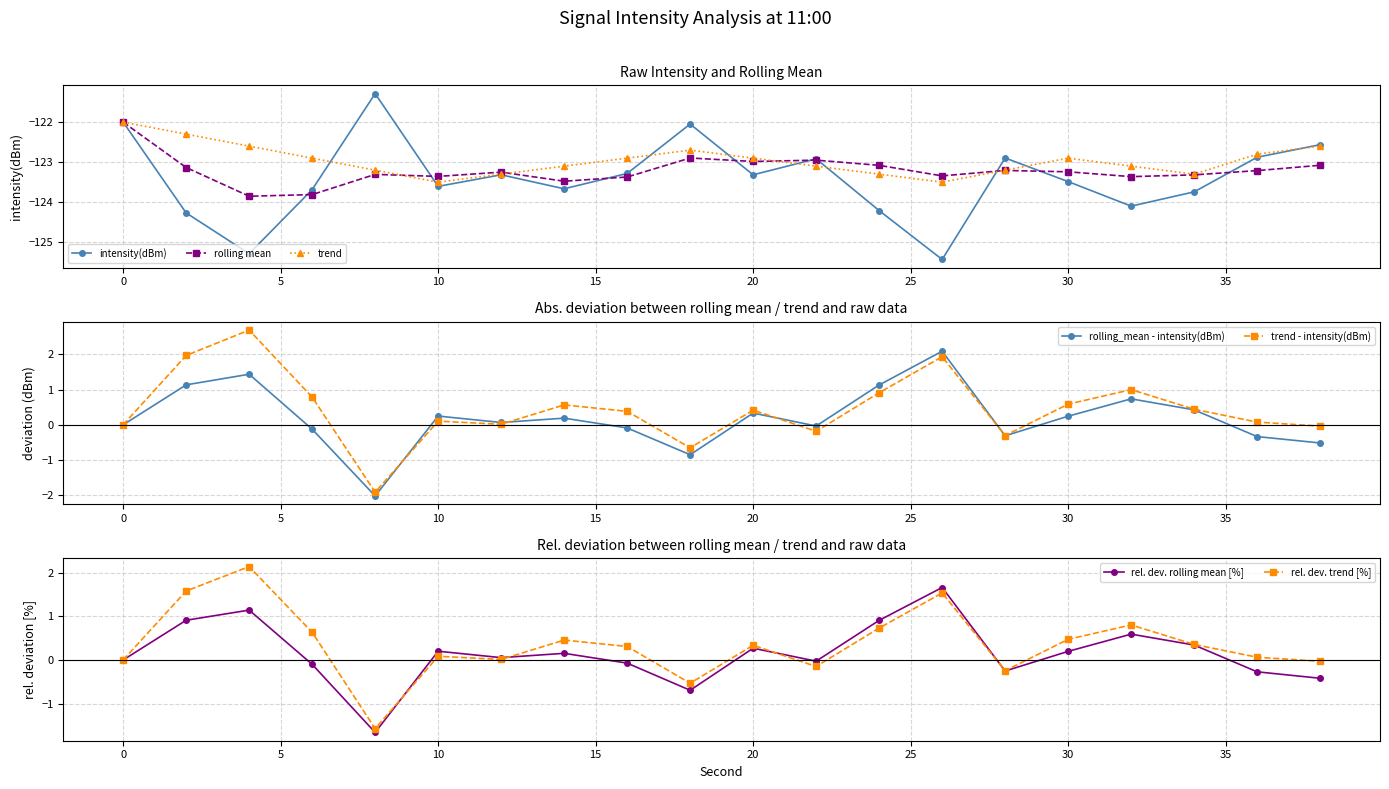

Where is intensity(dBm) nearest to the value -123?

22